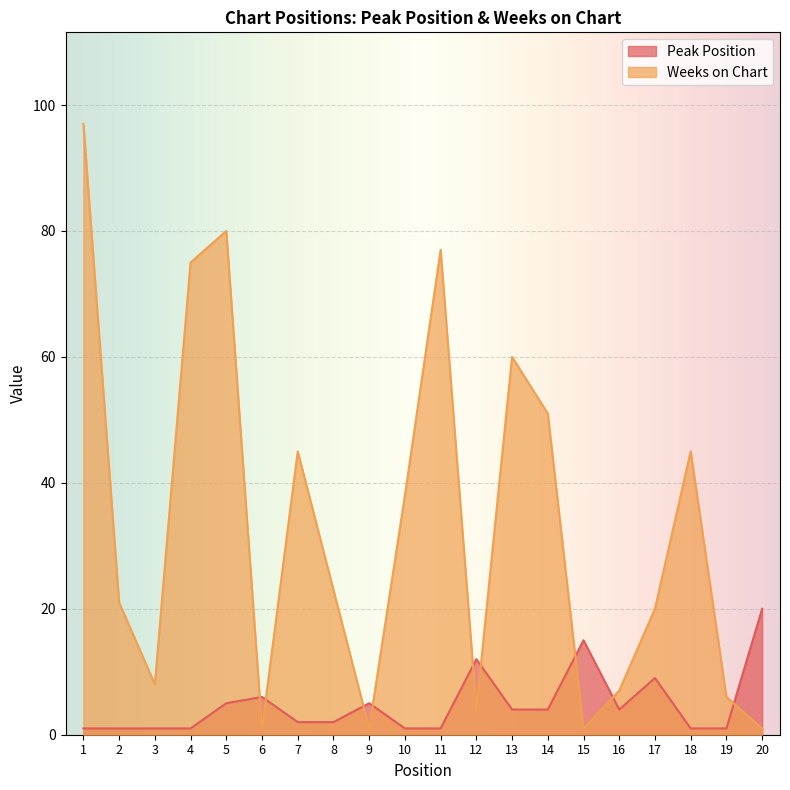

What is the difference between the Peak Position values at 14 and 1?

3